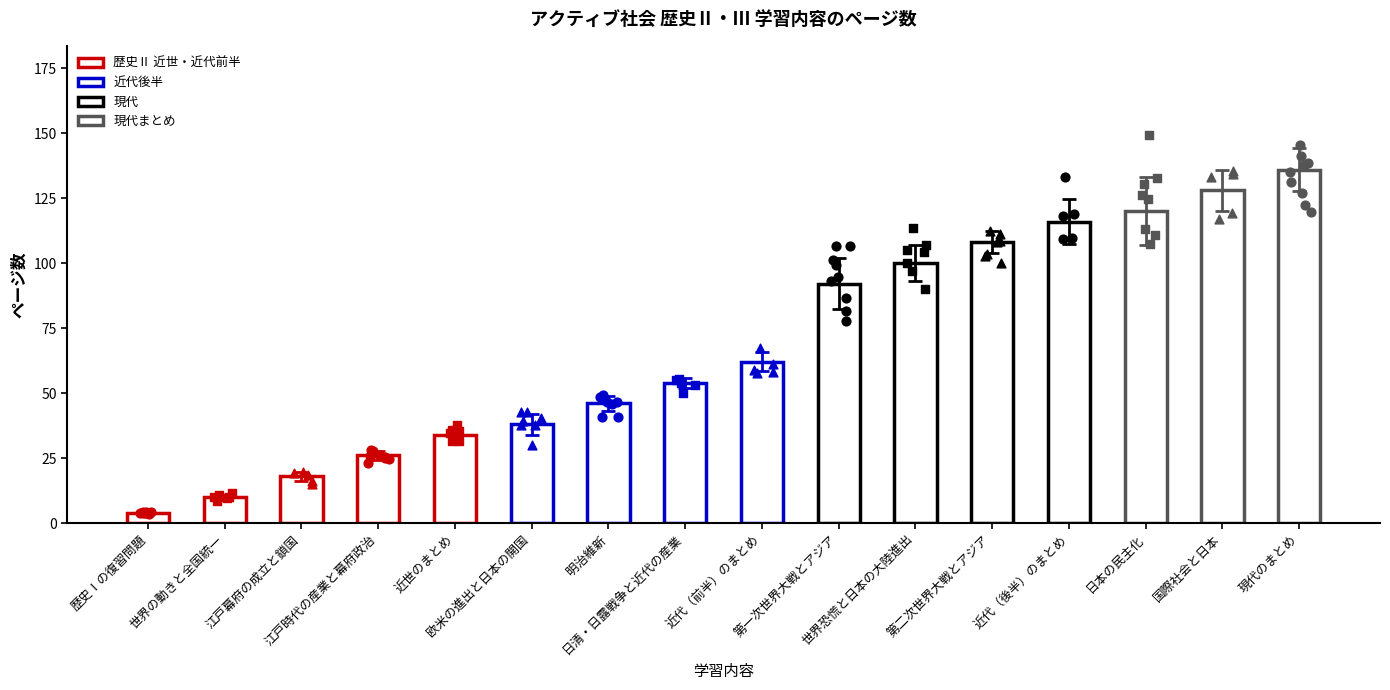

Which has a higher value, 明治維新 or 江戸時代の産業と幕府政治?

明治維新